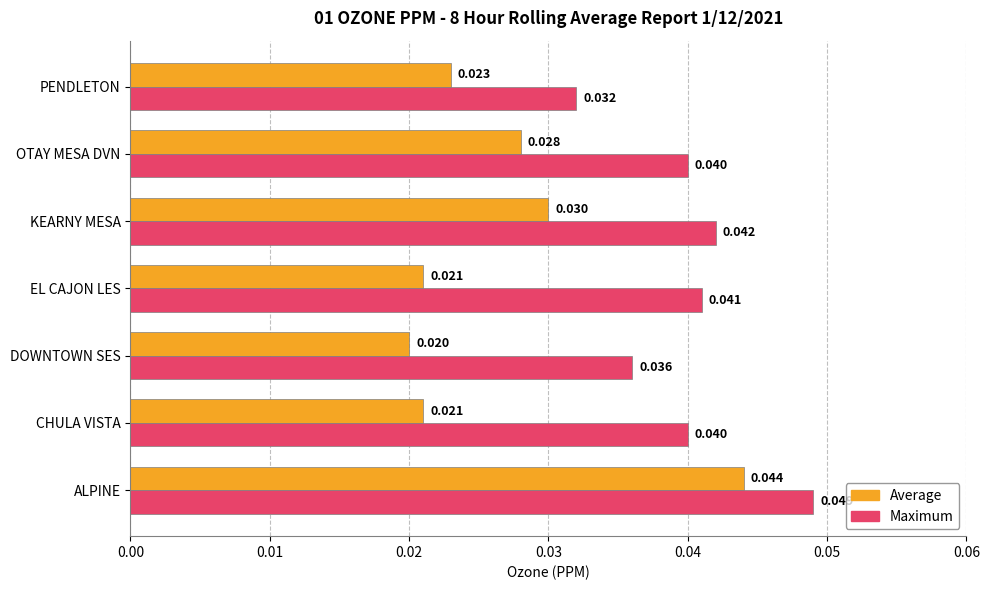

Which category has the lowest value across all series?

DOWNTOWN SES